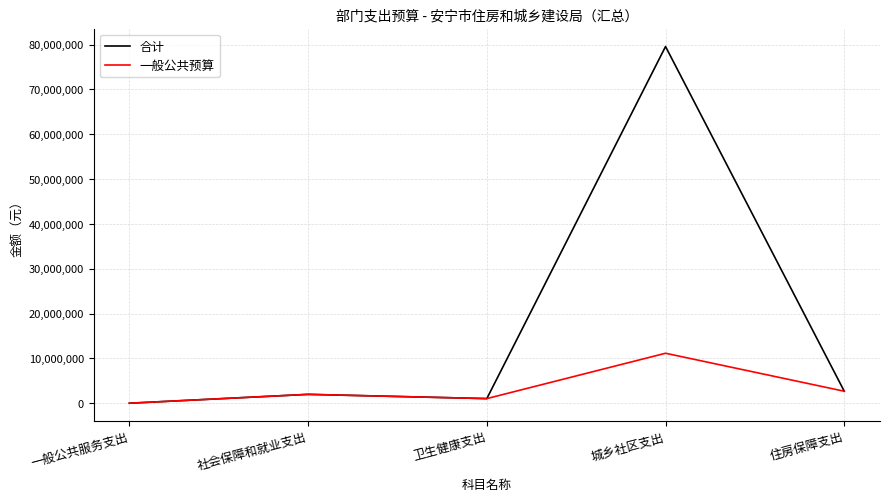

What is the greatest value displayed?

79562031